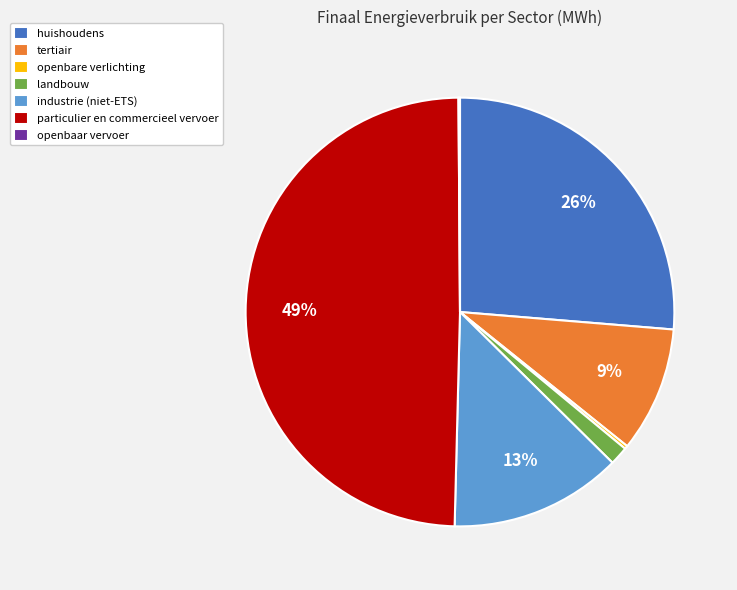

To the nearest percent, what is the average slice percentage?

14%